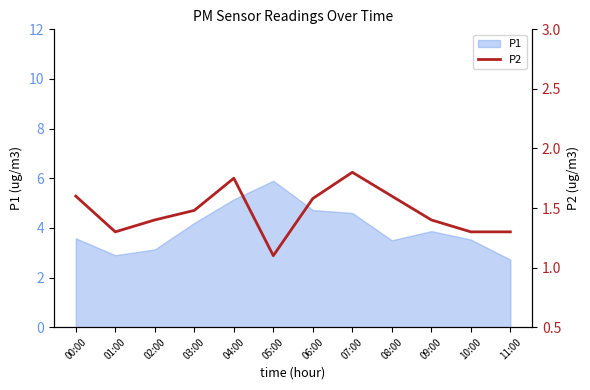

At which category does the data reach its first local peak?

04:00